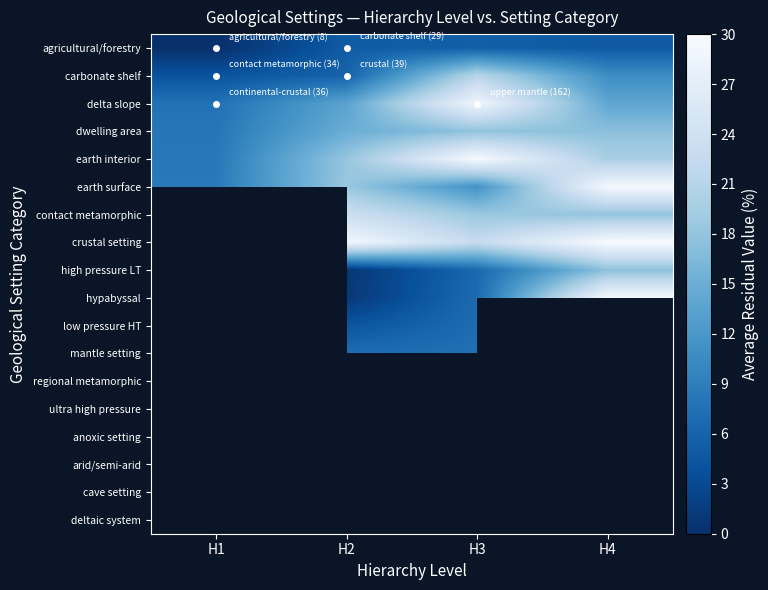

Between H1 and H2, which is larger?

H2